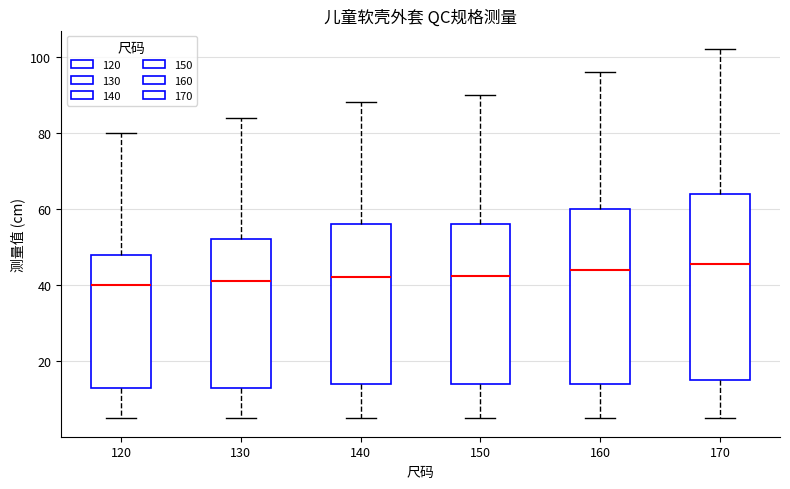

Where is the upper edge of the box at x = 160 on the y-axis? The values are not printed on the chart, so give them approximately, as read against the axis.

60